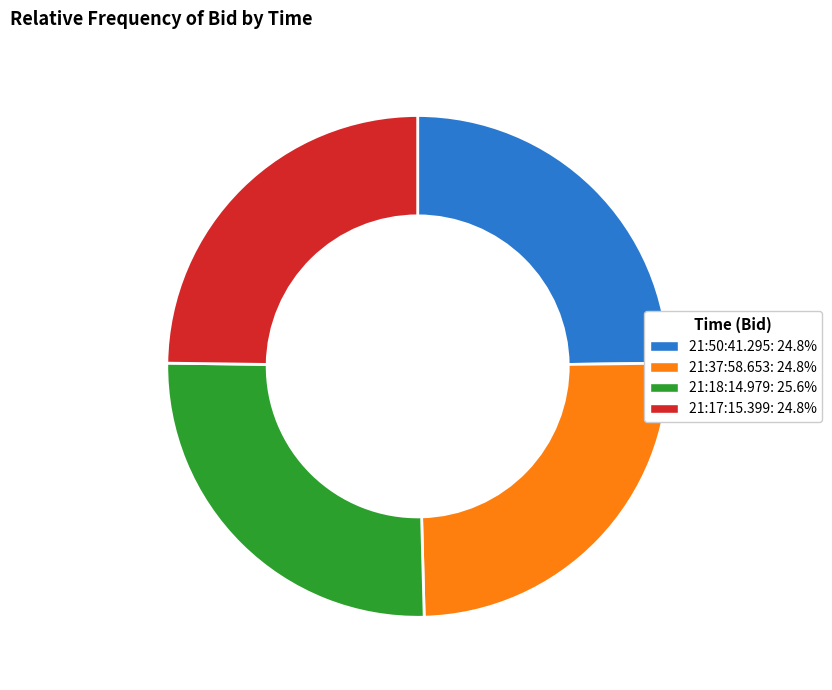

The 21:37:58.653 slice represents 25% of the pie. True or false?

True